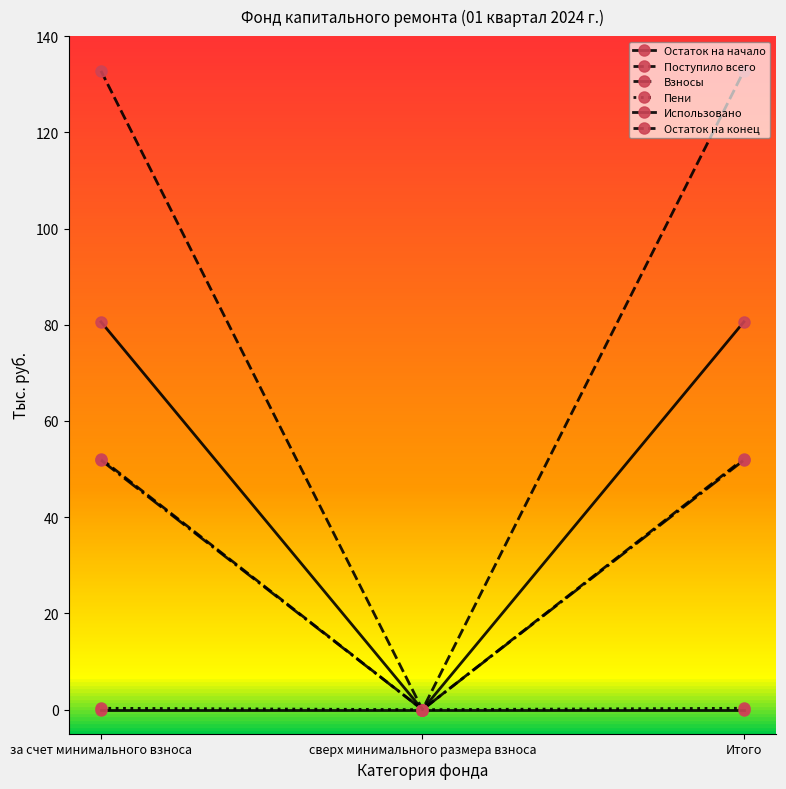

Does the chart have visible grid lines?

No